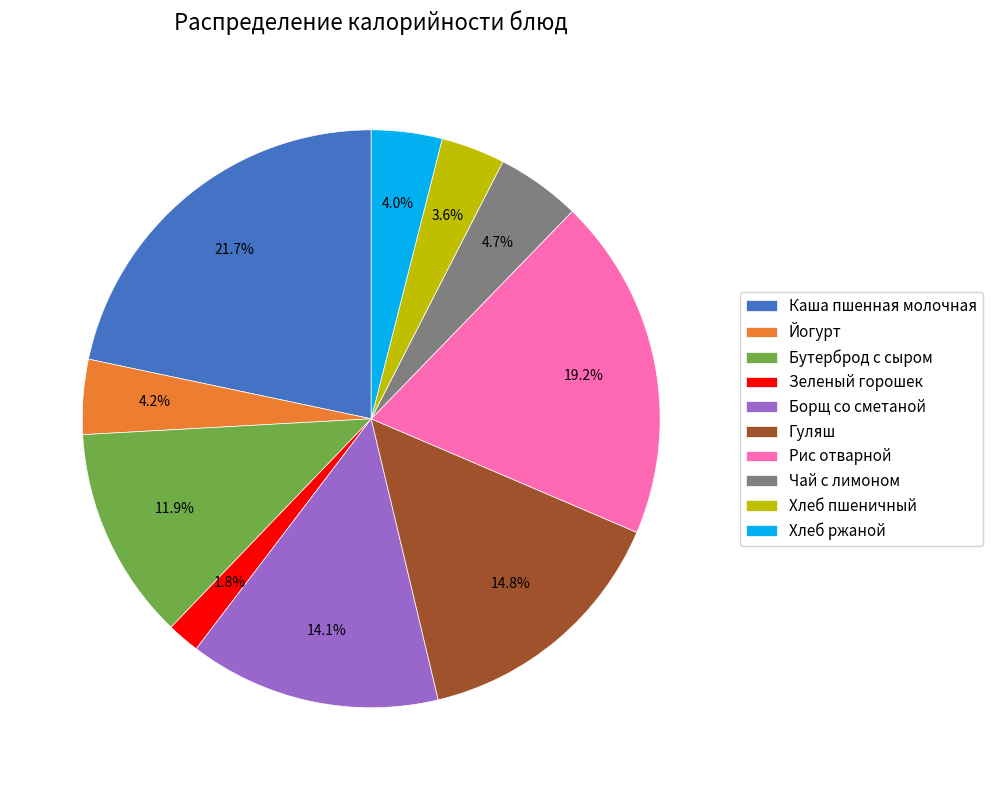

Which slice is the largest?

Каша пшенная молочная